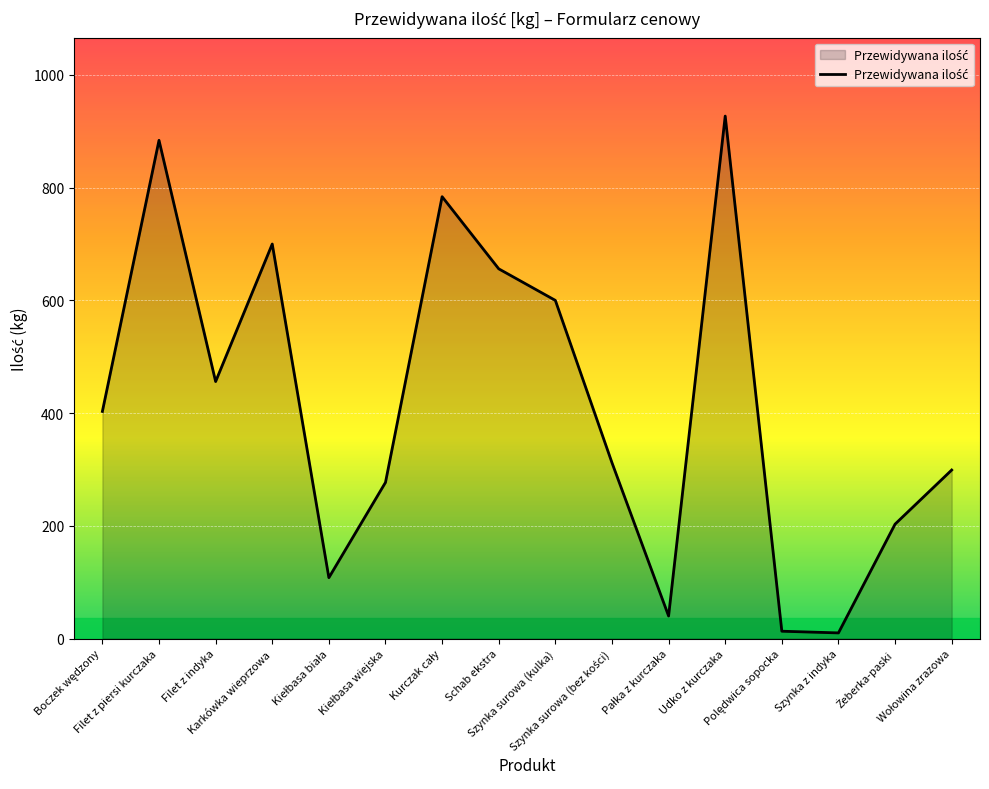

What is the difference between the maximum and minimum values?

917